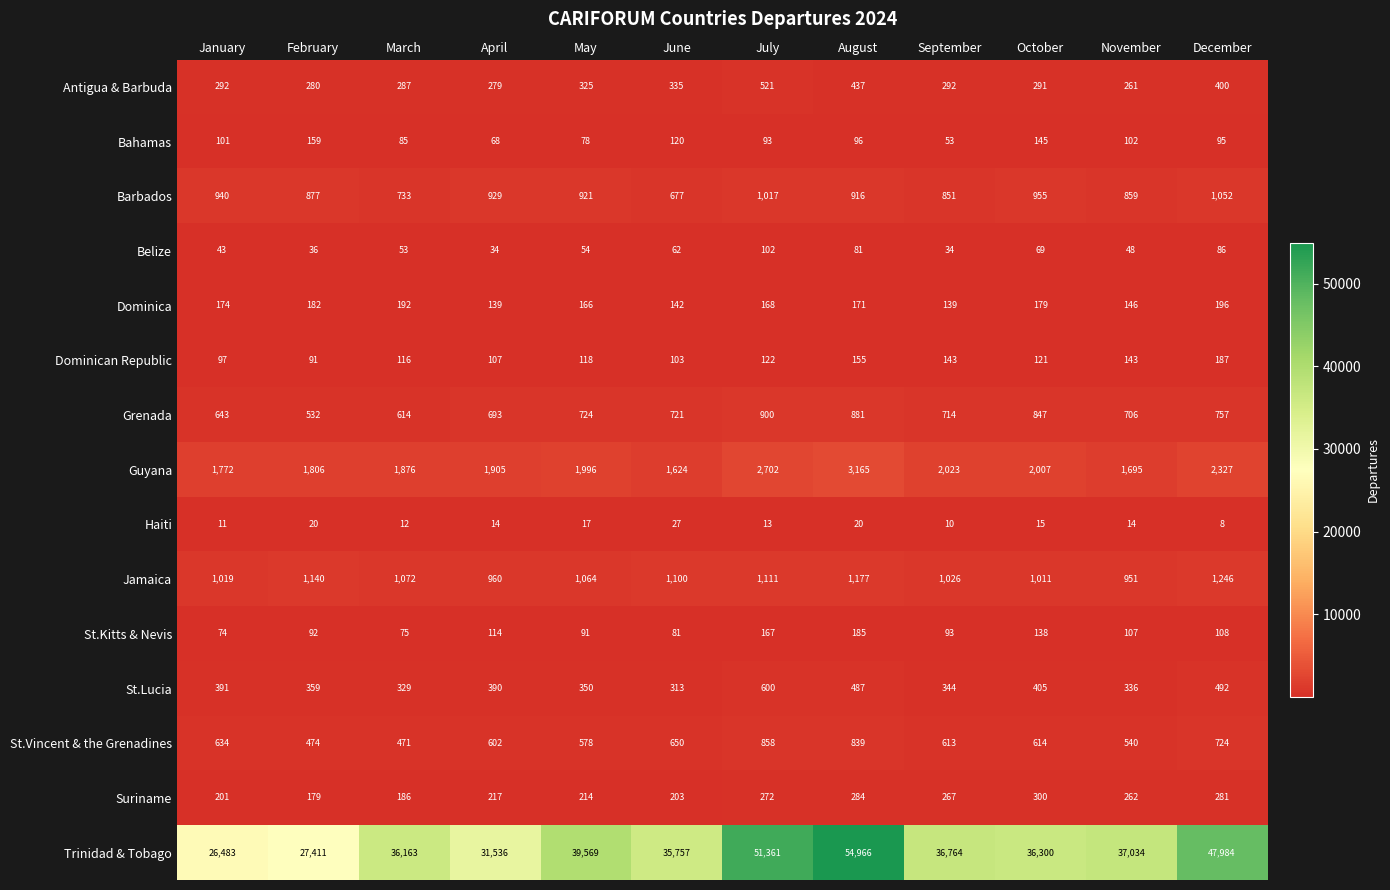

Count the number of categories in the chart.

12